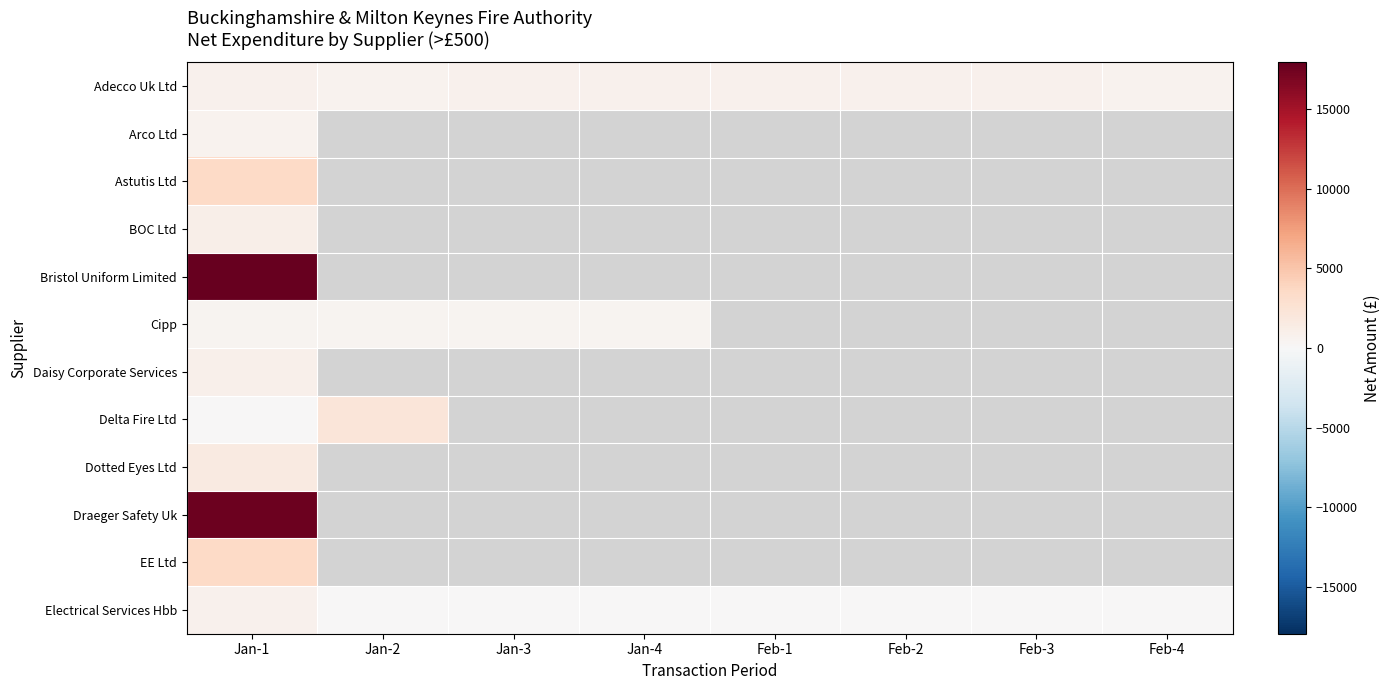

Which label corresponds to the smallest value in the chart?

Jan-2